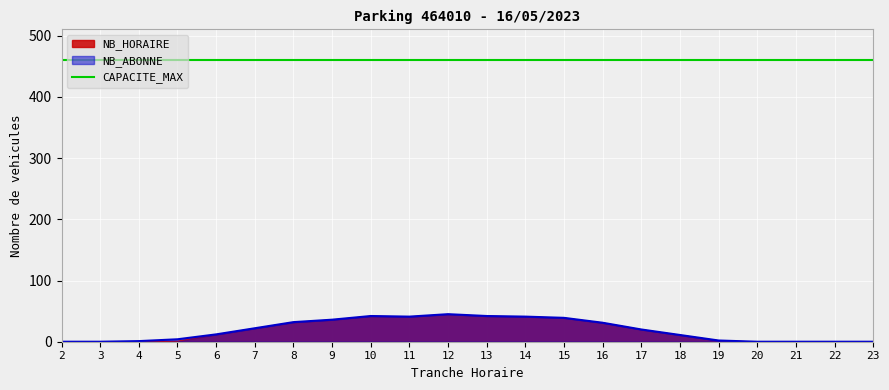

Between 15 and 10, which is larger?

10